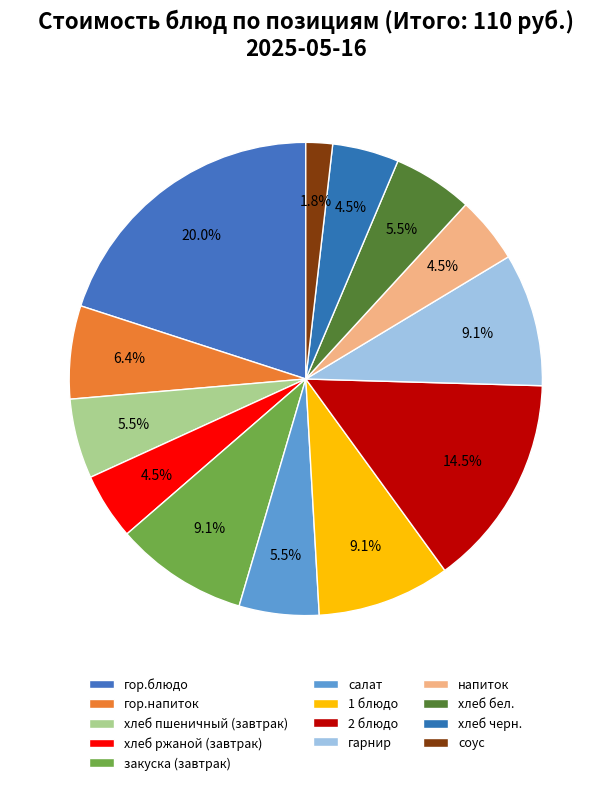

Which slice is the largest?

гор.блюдо